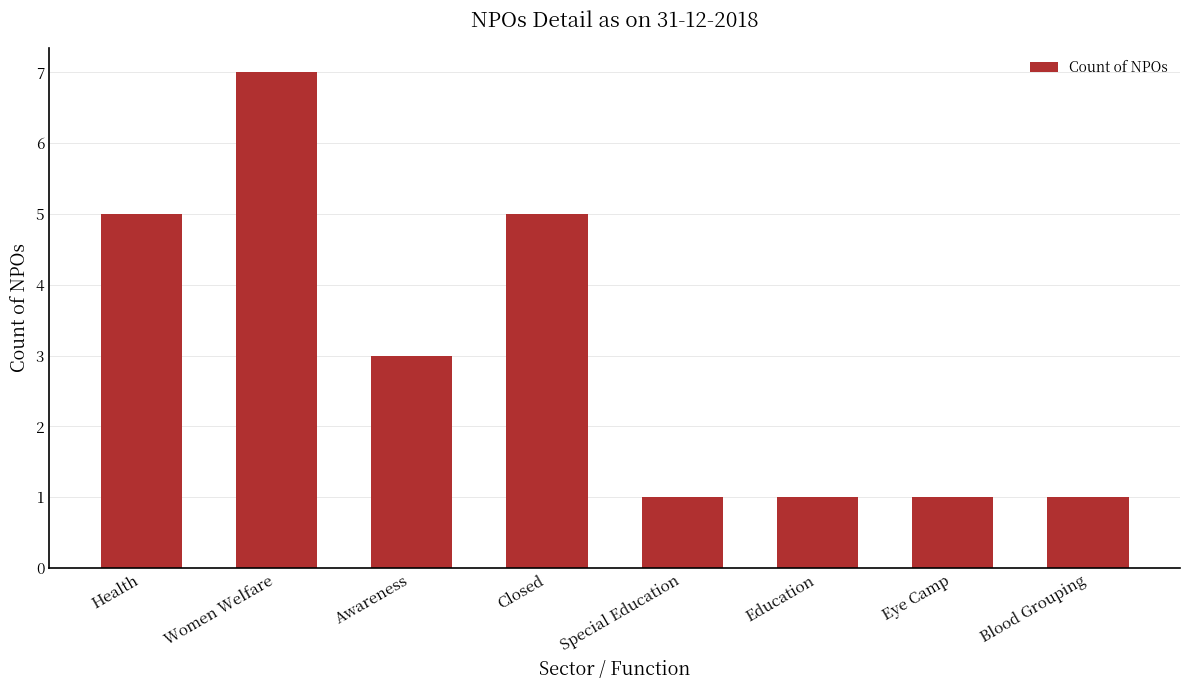

What is the difference between the values at Women Welfare and Special Education?

6